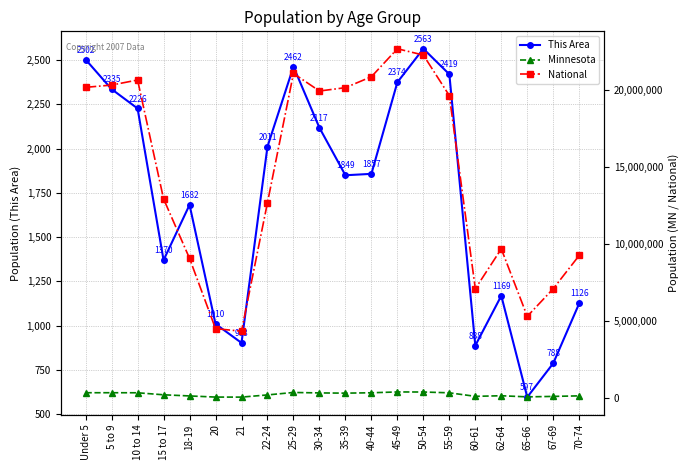

What are all the series names shown in the legend?

This Area, Minnesota, National